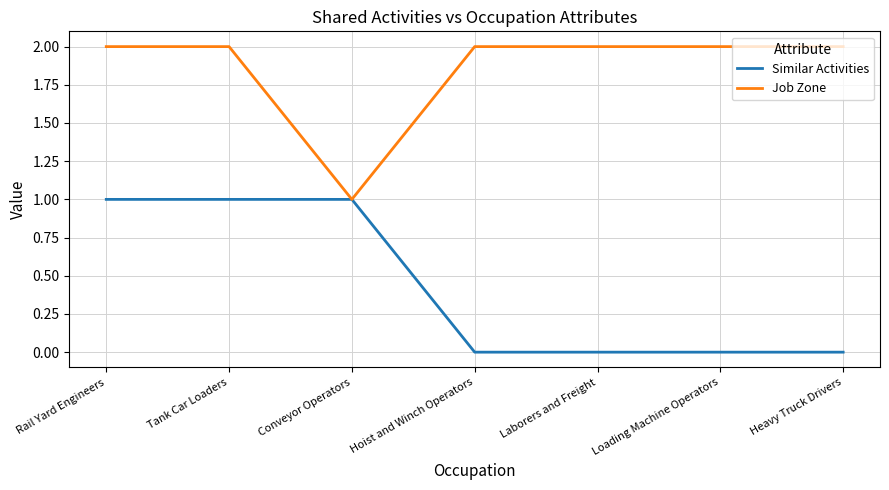

Count the number of data series in this chart.

2